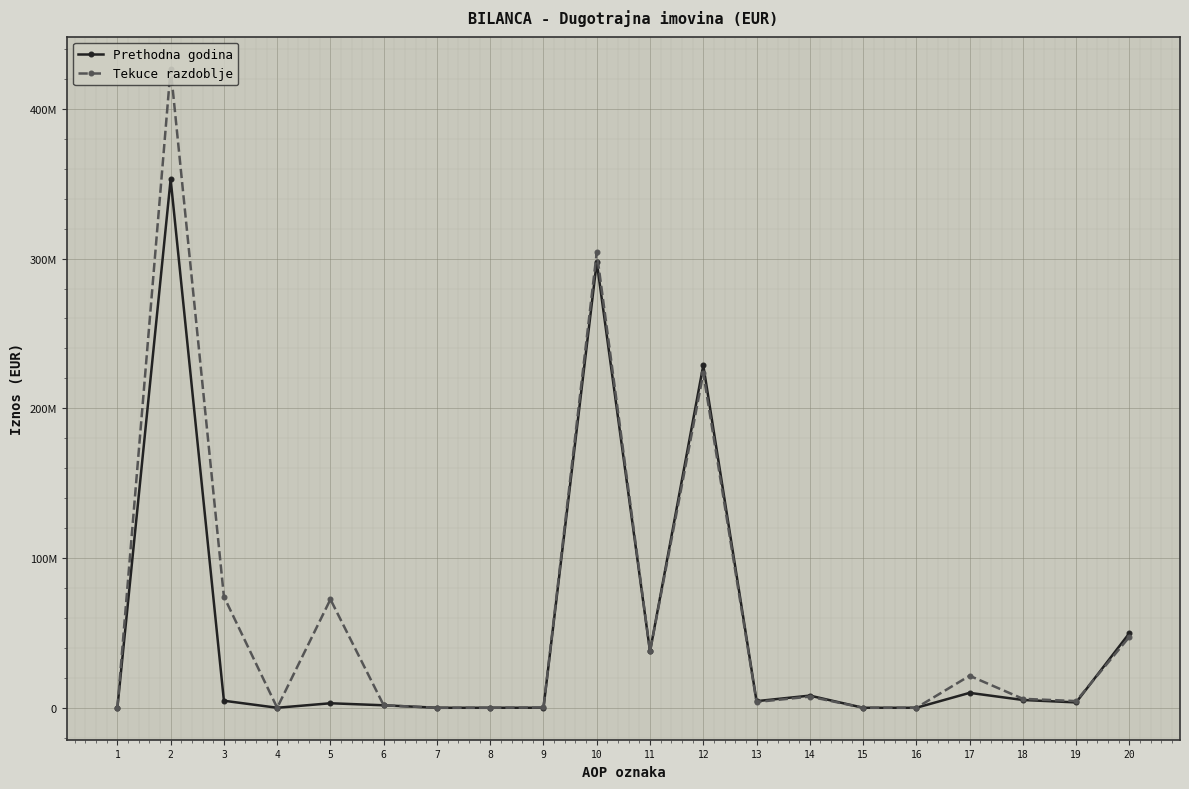

Does the chart have visible grid lines?

Yes